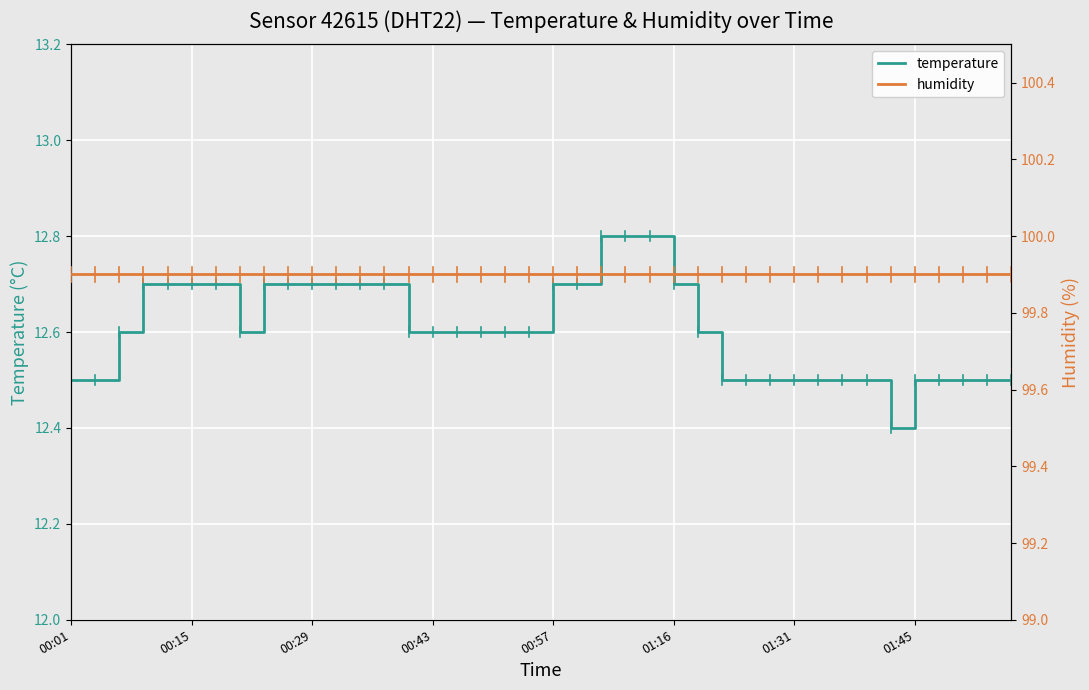

What is the value of the humidity point at the 29th from the left?

99.9